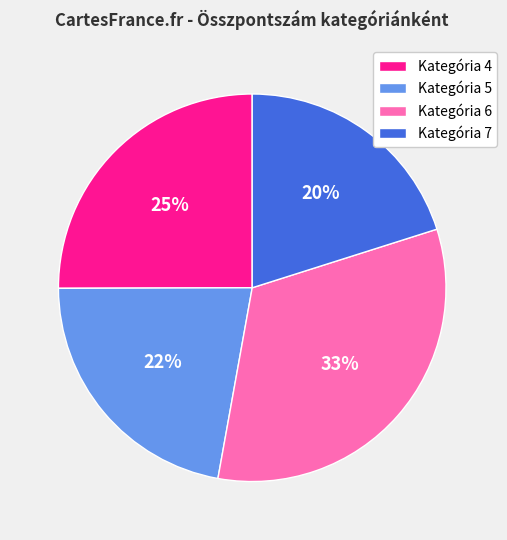

Is there any slice that represents more than half of the pie?

No